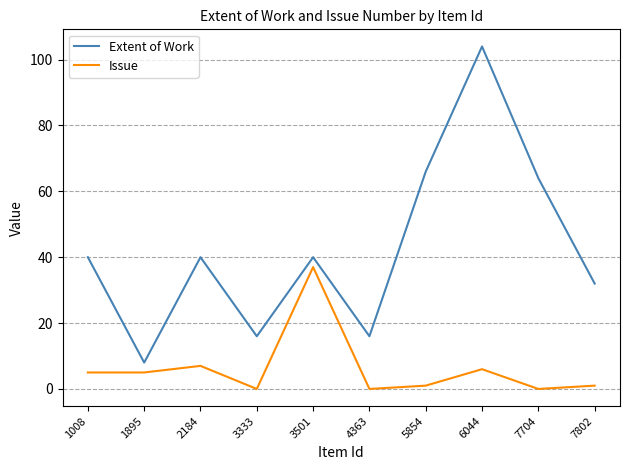

What is the difference between the Extent of Work values at 4363 and 6044?

88